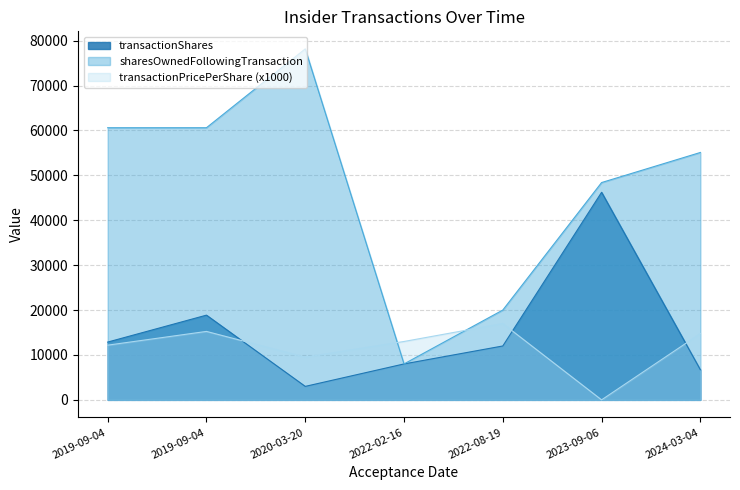

Where is the first local maximum for transactionPricePerShare?

2019-09-04